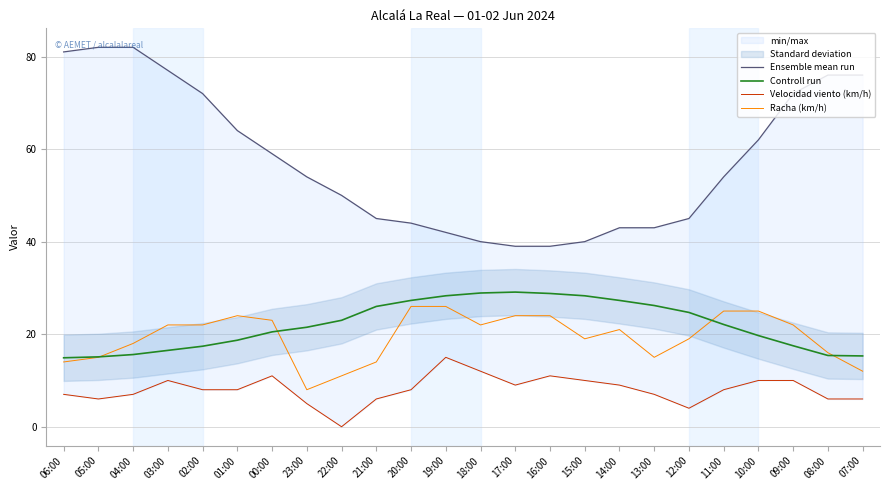

Is this an area chart (filled region under the line)?

No